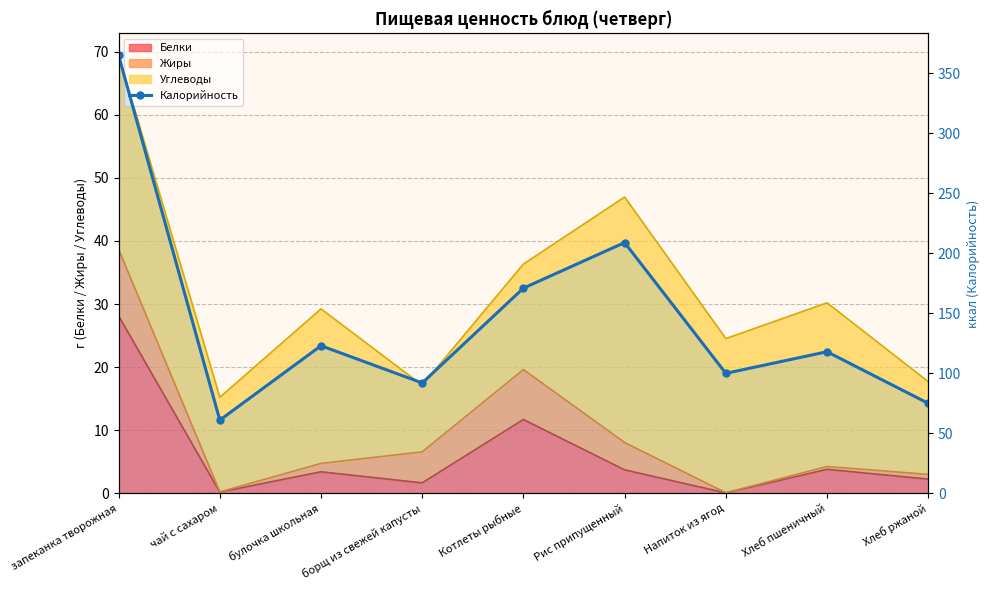

Between Хлеб ржаной and Котлеты рыбные, which is larger?

Котлеты рыбные